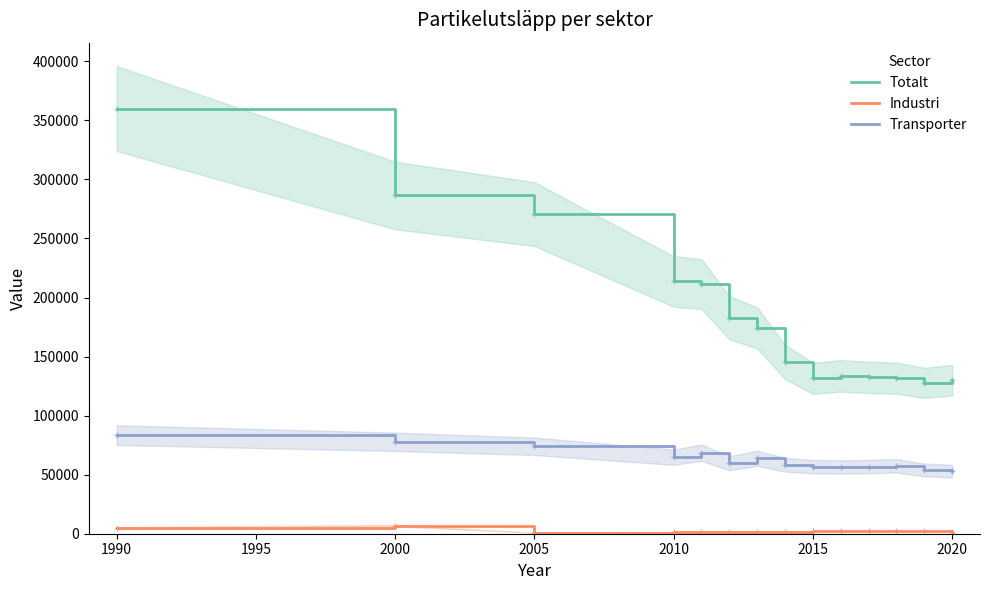

What is the maximum value for Industri?

6786.8